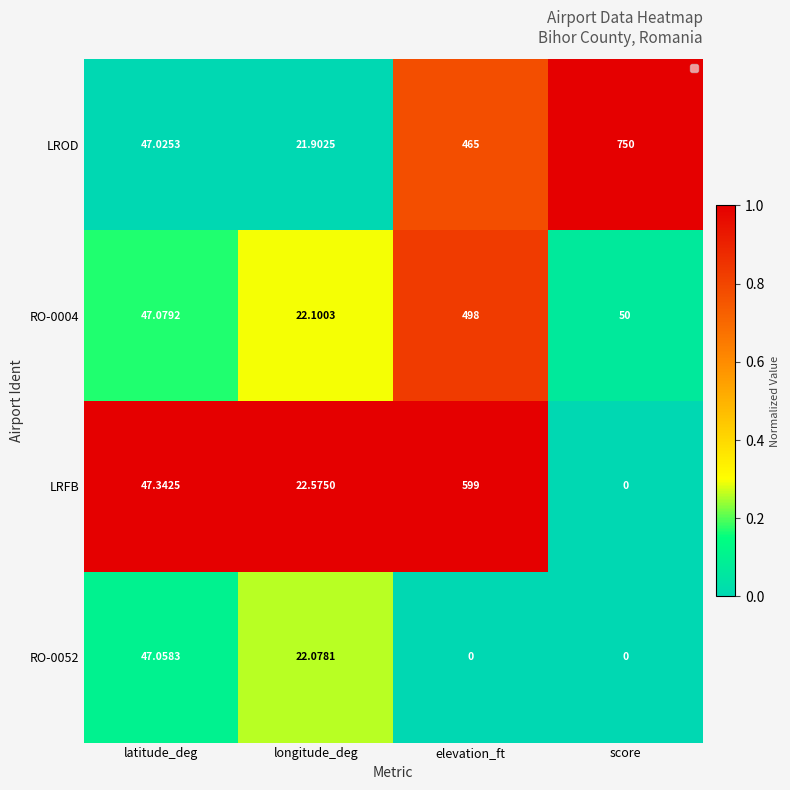

Which series has the largest total across all categories?

LROD